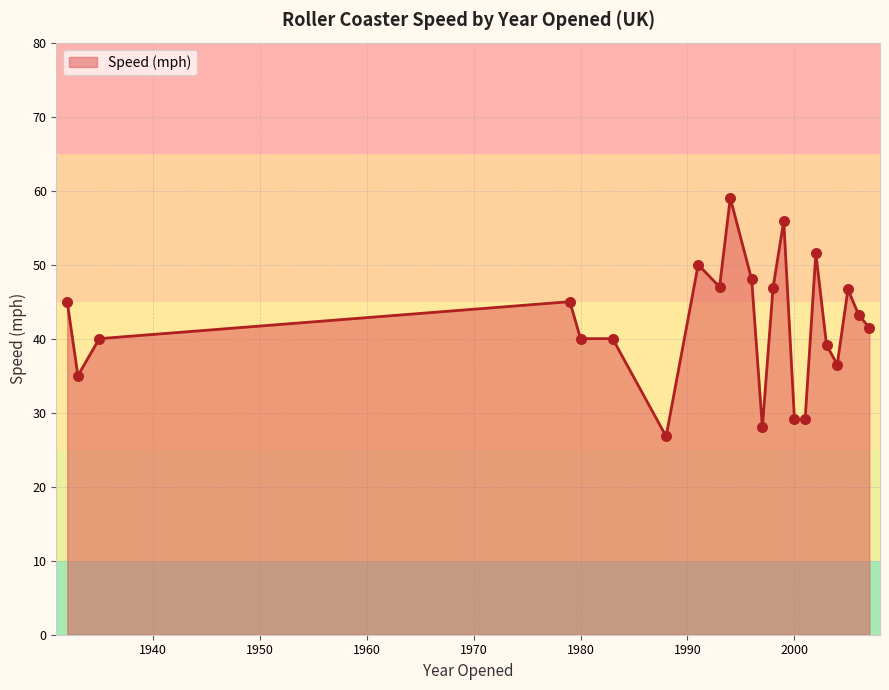

What is the minimum value shown in the chart?

26.8